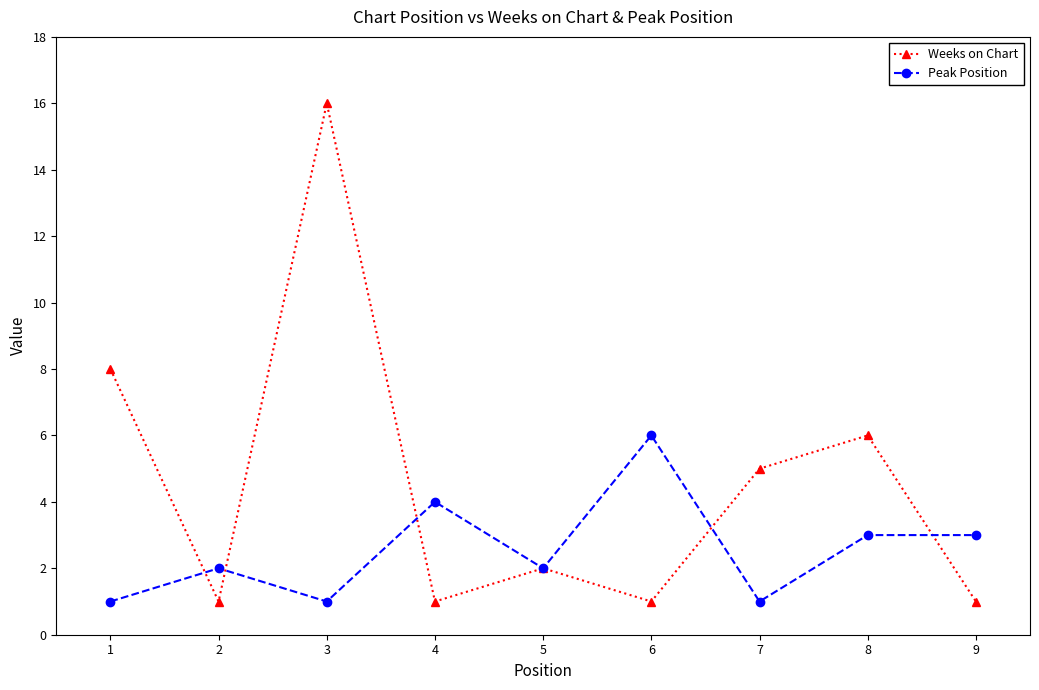

Which category has the highest value in the Peak Position series?

6